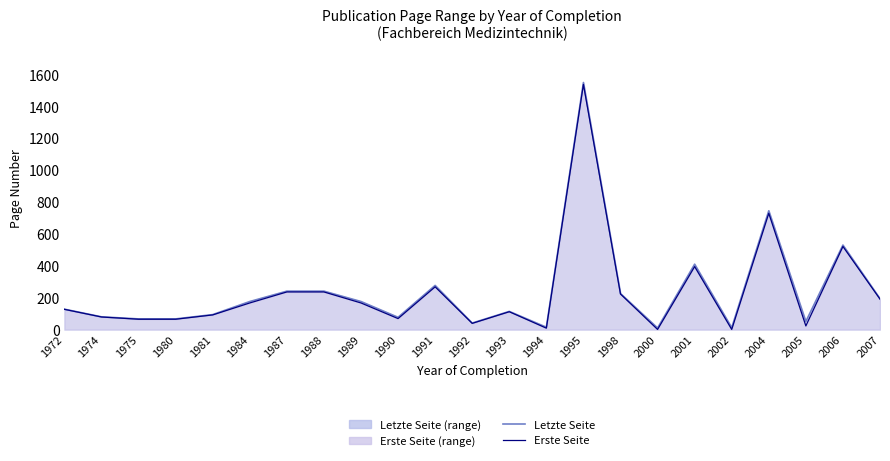

The Erste Seite series shows 45 at 1998. True or false?

False